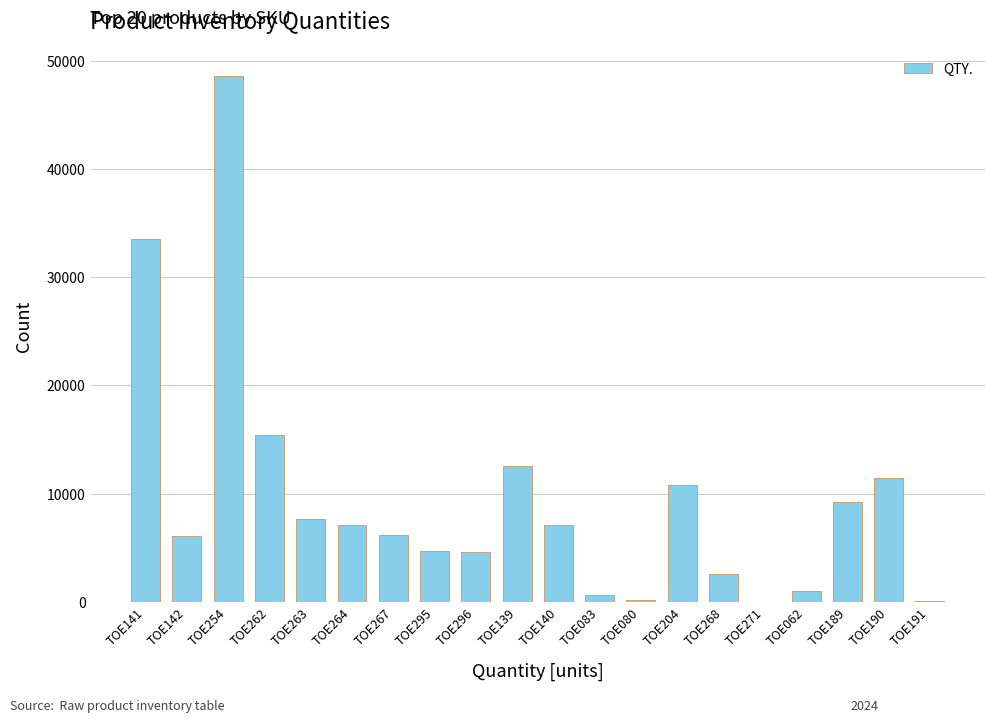

At which label is the value closest to 24300?

TOE262